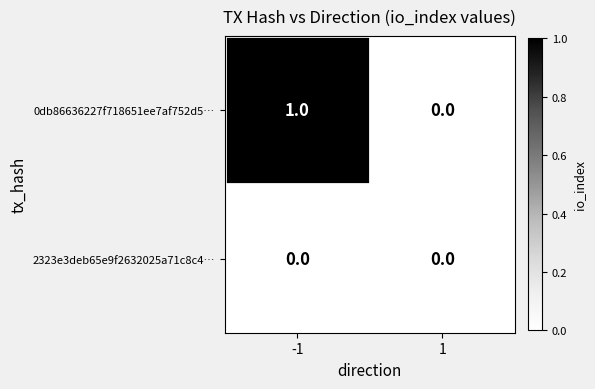

Which series has the largest total across all categories?

0db86636227f718651ee7af752d5…